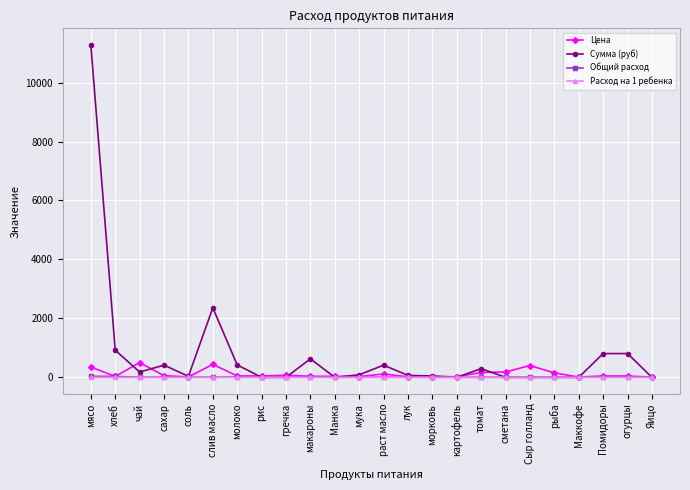

What value does the Сумма (руб) series have at томат?

294.1